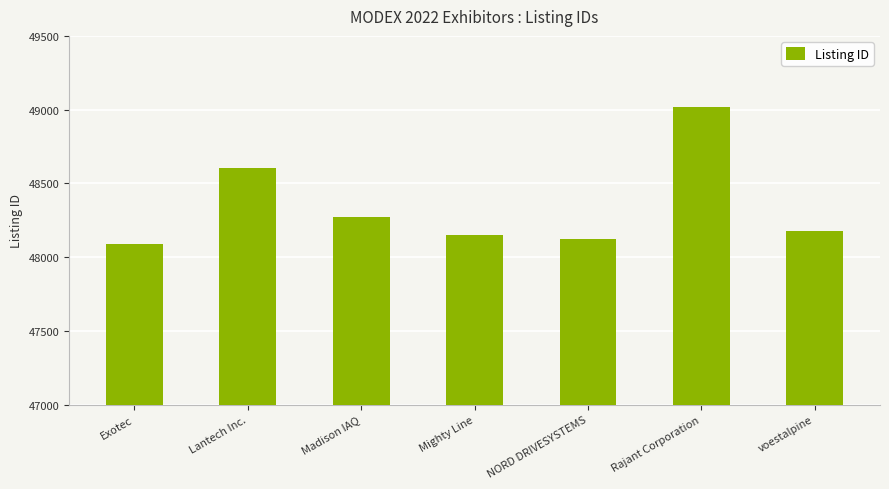

Is it true that the value at voestalpine is 48180?

True